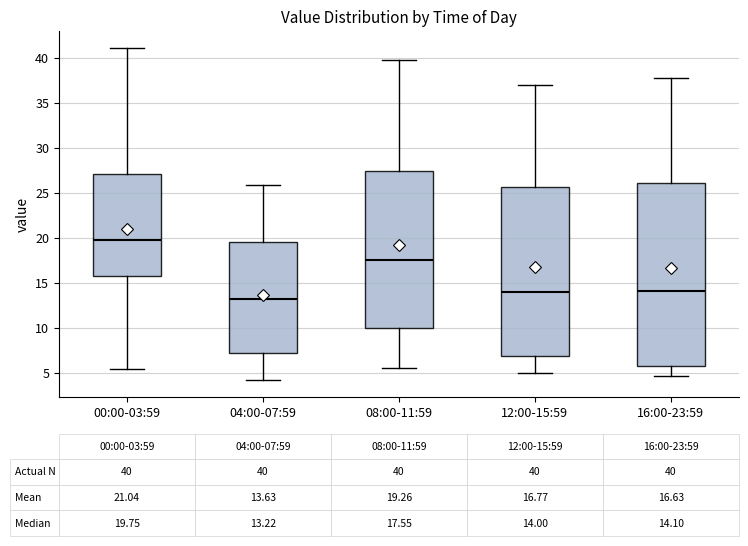

Which box's median line is the lowest?

04:00-07:59